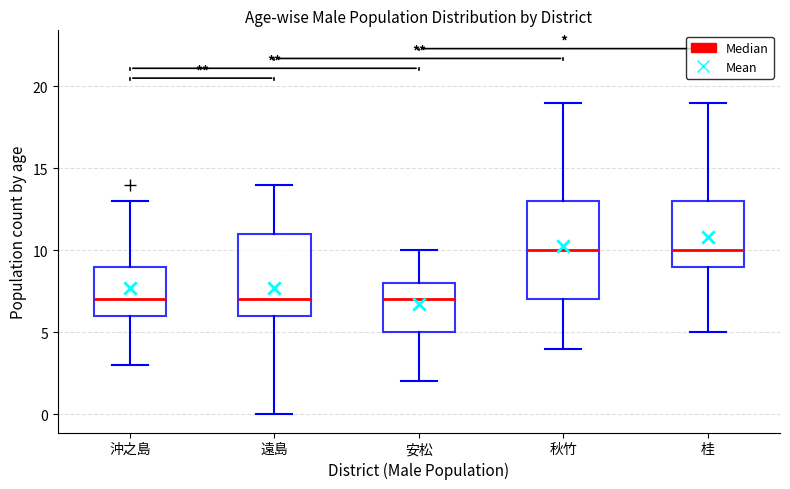

Where does the lower whisker of the box for 秋竹 end on the y-axis? The values are not printed on the chart, so give them approximately, as read against the axis.

4